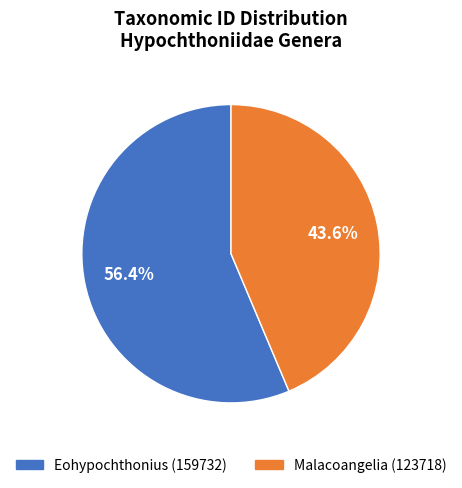

To the nearest percent, what percentage of the pie is Eohypochthonius (159732)?

56%